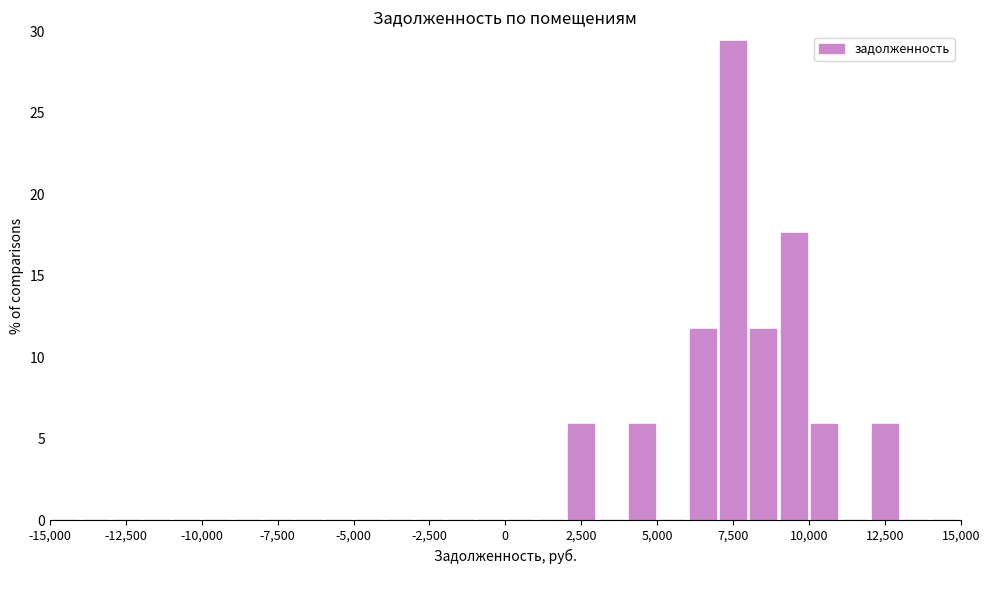

Read against the x-axis, roughly where is the centre of the tallest bar?

7500